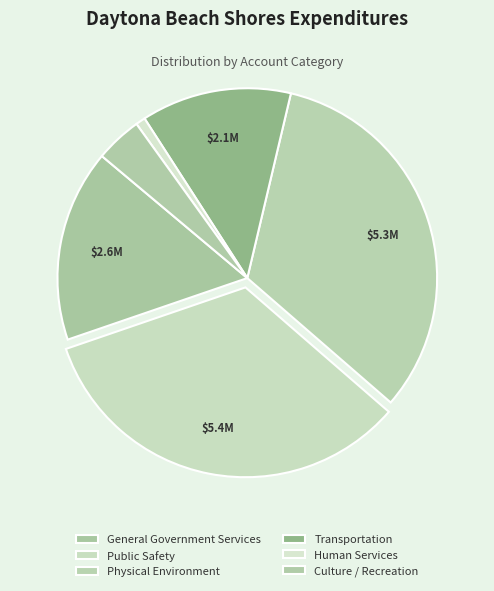

What is the total percentage of Public Safety and Culture / Recreation?

37.3%